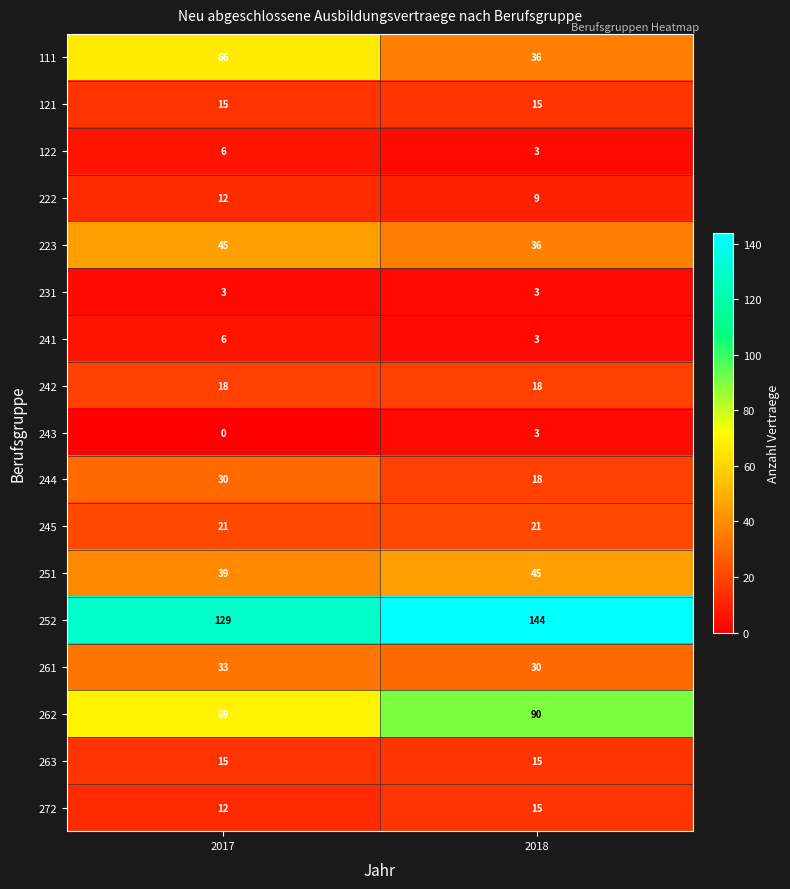

Which series has the widest spread of values?

111